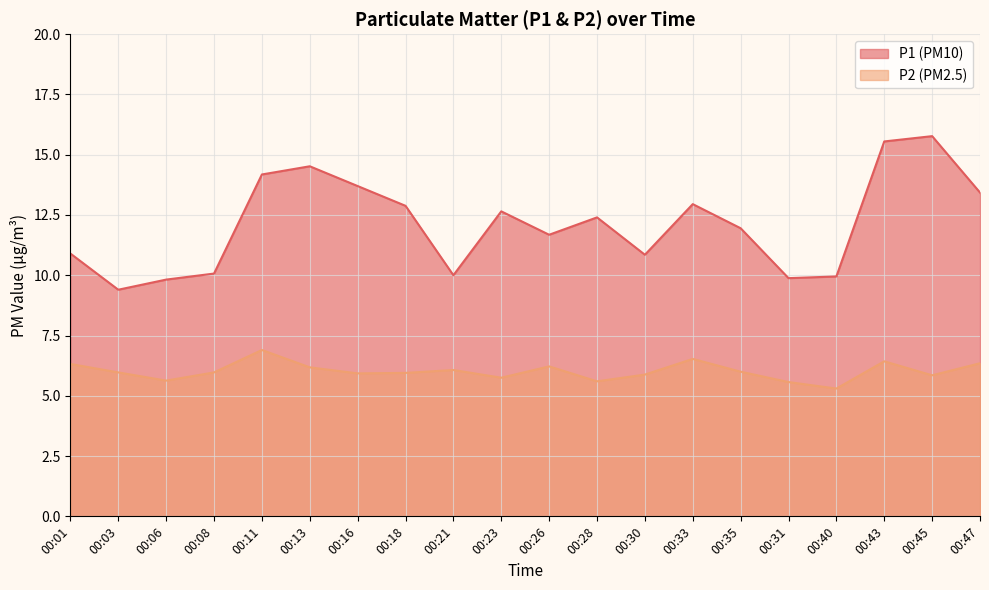

Rank the series by their maximum value, from lowest to highest.

P2, P1